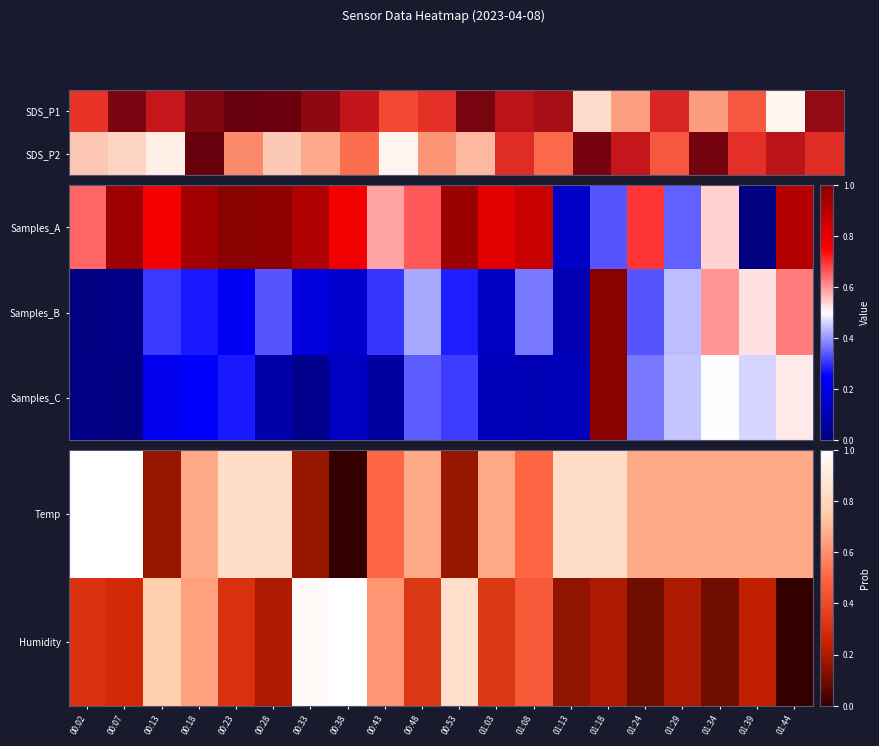

Which category has the highest value across all series?

00:02